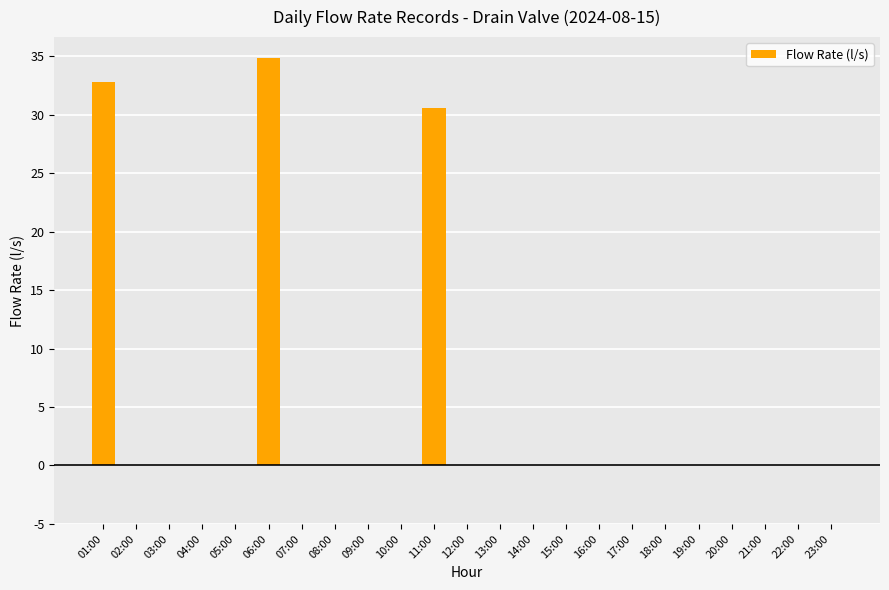

The chart shows a value of 18.3 at 04:00. True or false?

False